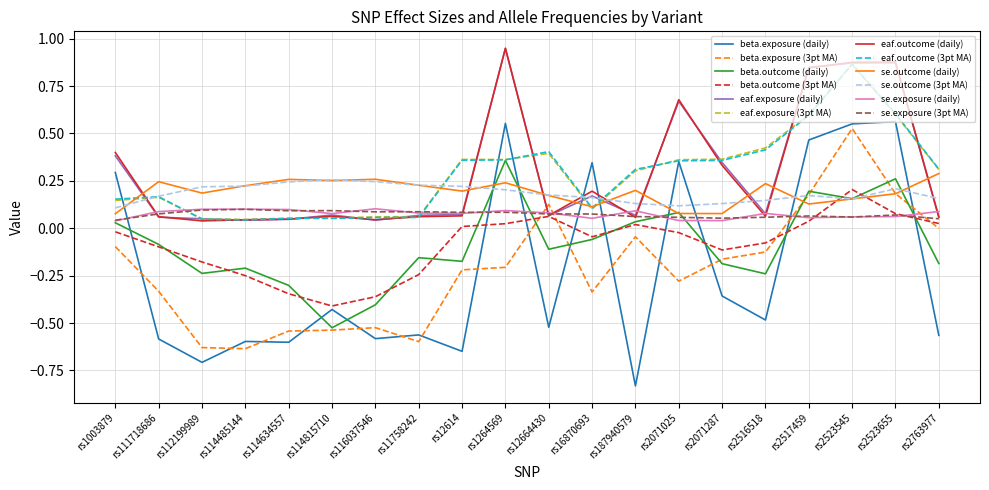

How many times do eaf.outcome (daily) and beta.exposure (daily) cross each other?

2